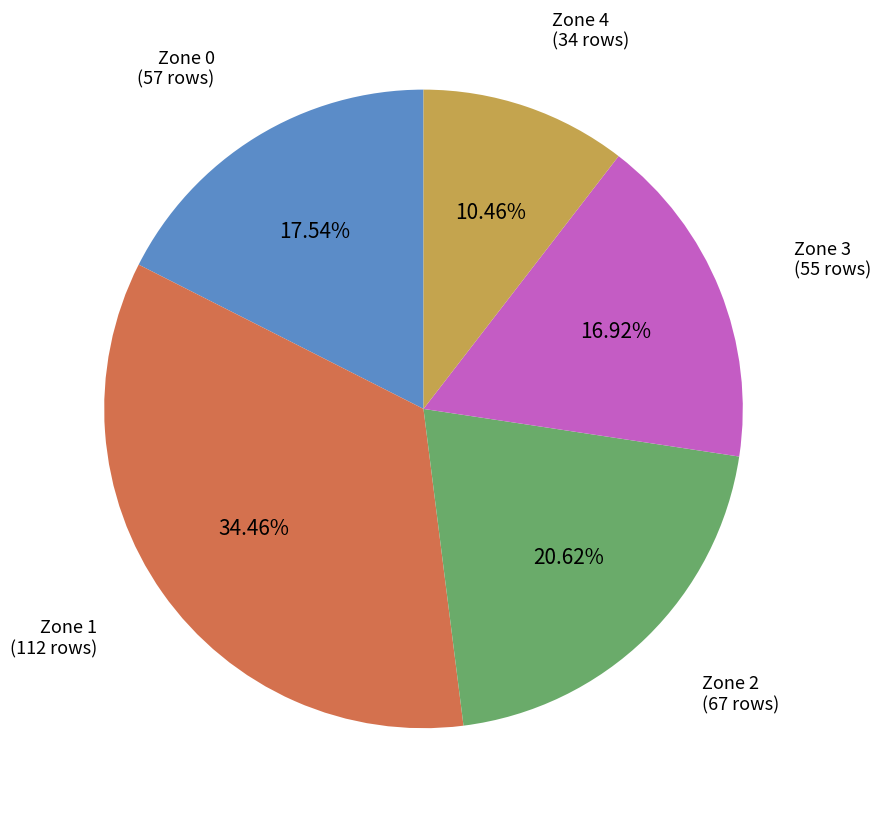

To the nearest percent, what portion does Zone 2 represent?

21%